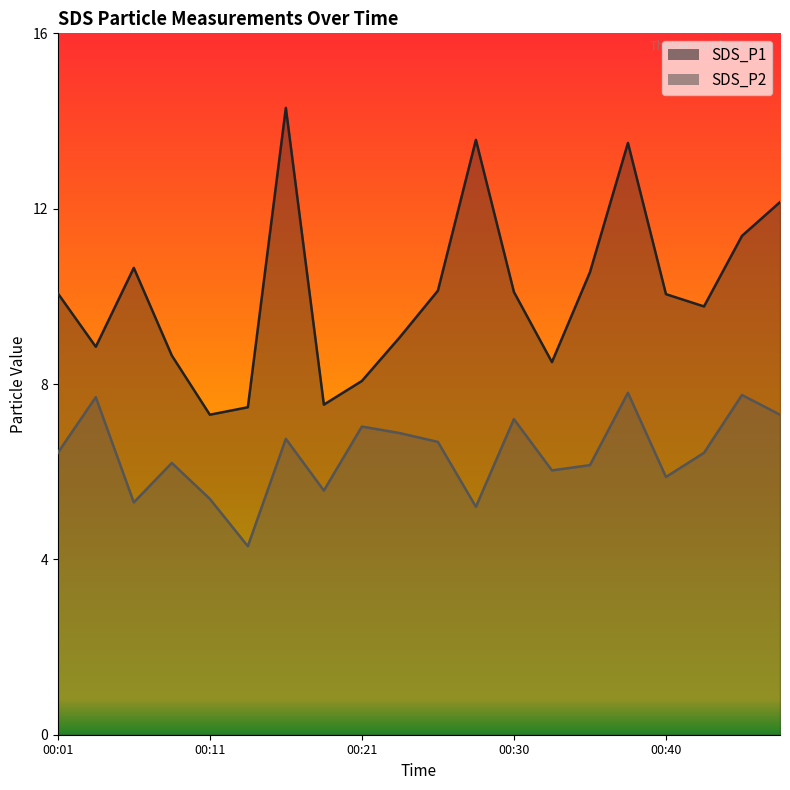

What is the value of the SDS_P2 point at the 6th from the left?

4.3